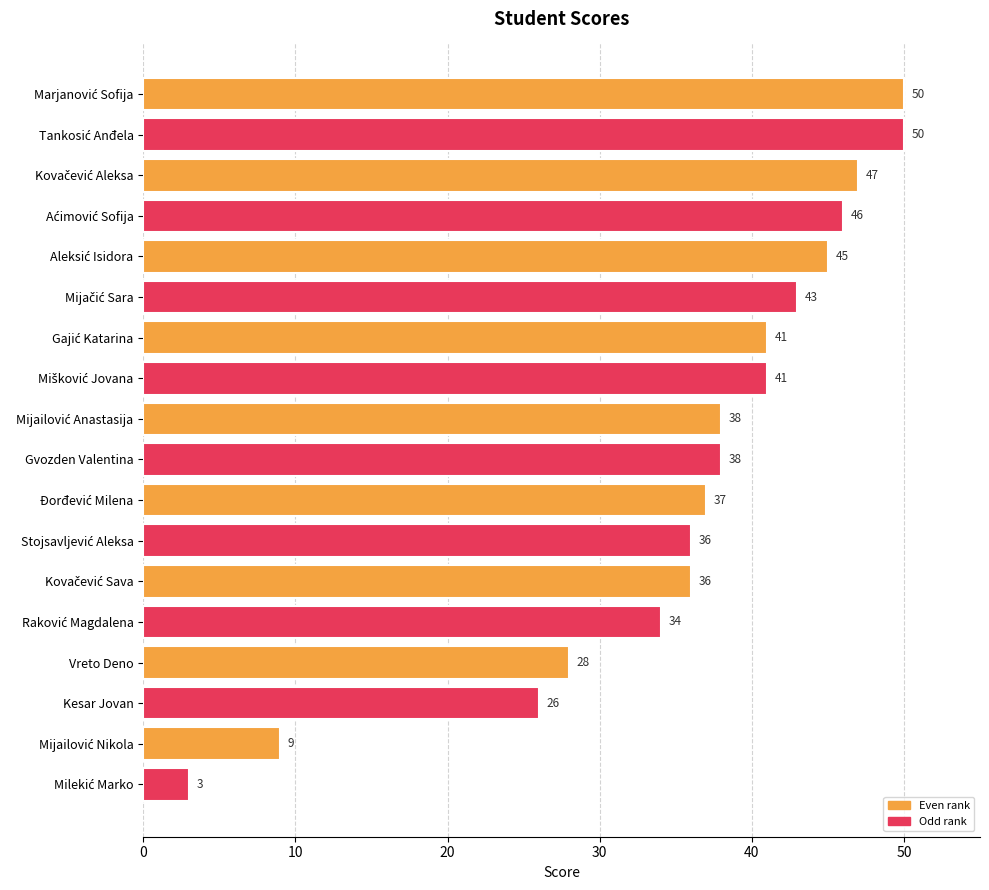

Which has a higher value, Kesar Jovan or Vreto Deno?

Vreto Deno